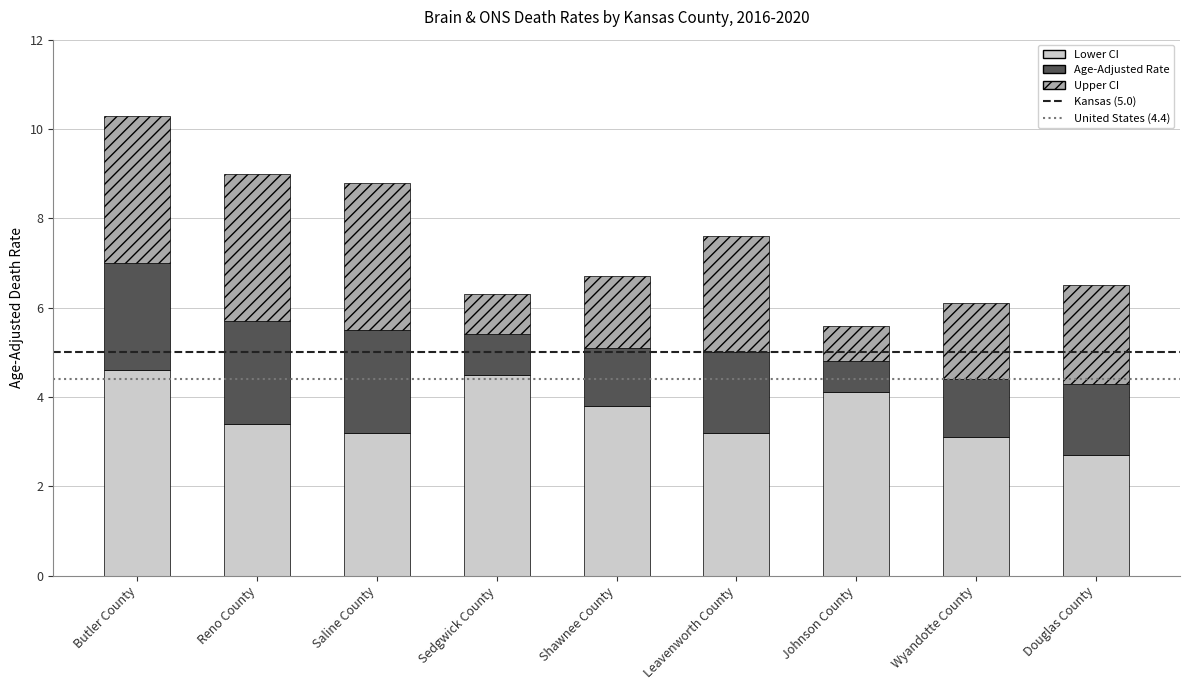

Reading left to right, what are the values for Lower CI?

Butler County=4.6	Reno County=3.4	Saline County=3.2	Sedgwick County=4.5	Shawnee County=3.8	Leavenworth County=3.2	Johnson County=4.1	Wyandotte County=3.1	Douglas County=2.7